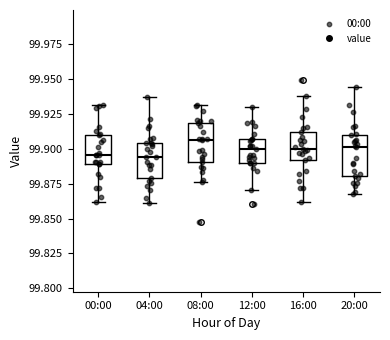

Reading left to right, read every box against the y-axis: the position of its median line, the range the box covers, and the ends of its whiskers. The values are not printed on the chart, so give them approximately, as read against the axis.

00:00: median 99.895, box 99.890 to 99.910, whiskers 99.860 to 99.930
04:00: median 99.895, box 99.880 to 99.905, whiskers 99.860 to 99.935
08:00: median 99.905, box 99.890 to 99.920, whiskers 99.875 to 99.930
12:00: median 99.900, box 99.890 to 99.905, whiskers 99.870 to 99.930
16:00: median 99.900, box 99.890 to 99.910, whiskers 99.860 to 99.940
20:00: median 99.900, box 99.880 to 99.910, whiskers 99.870 to 99.945